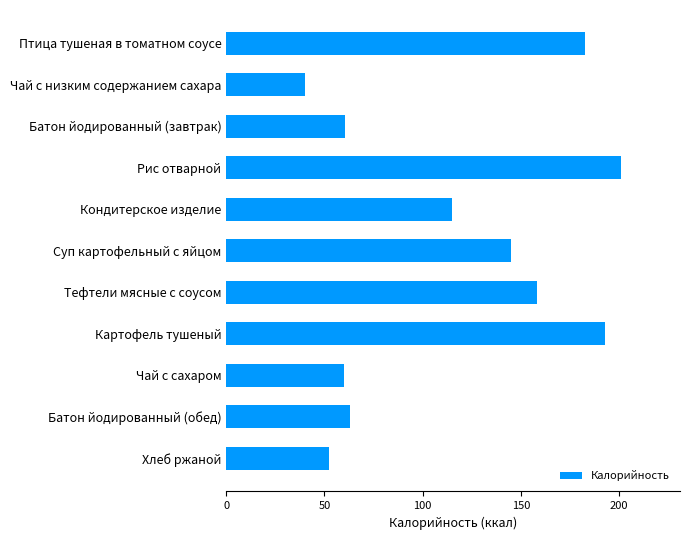

Which has a higher value, Чай с сахаром or Птица тушеная в томатном соусе?

Птица тушеная в томатном соусе